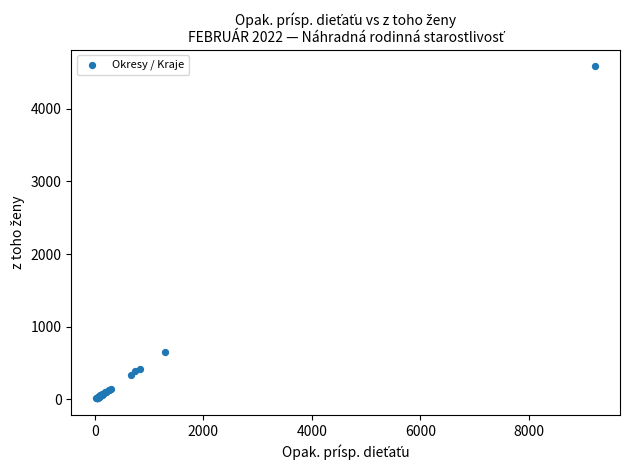

What Y value in the scatter plot is closest to 2298?

649